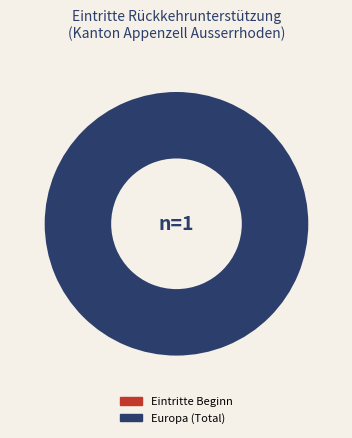

Does any single category account for the majority?

Yes